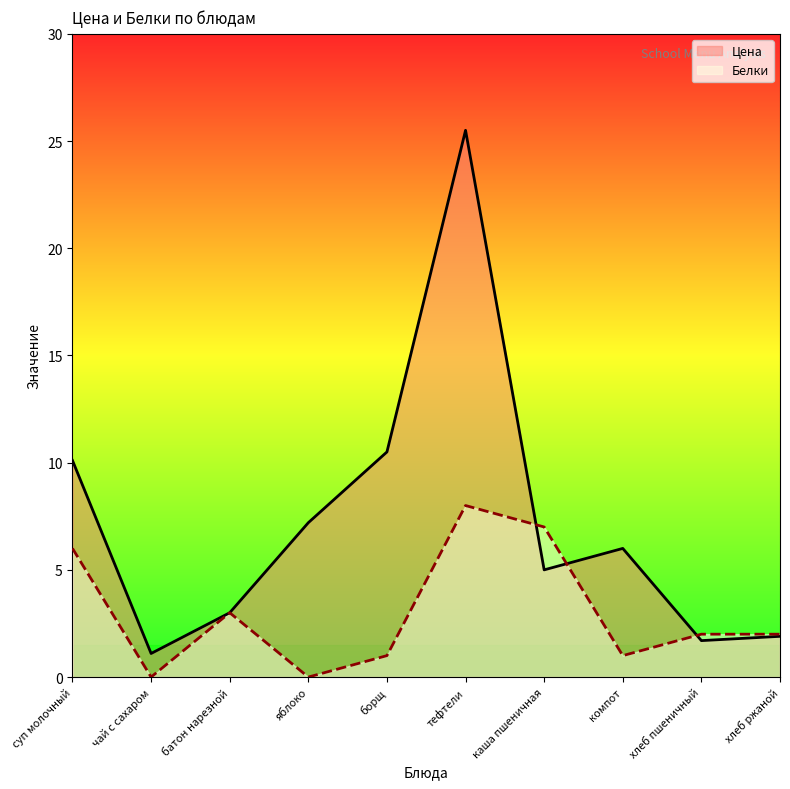

What is the sum of the Цена values at борщ and хлеб ржаной?

12.4